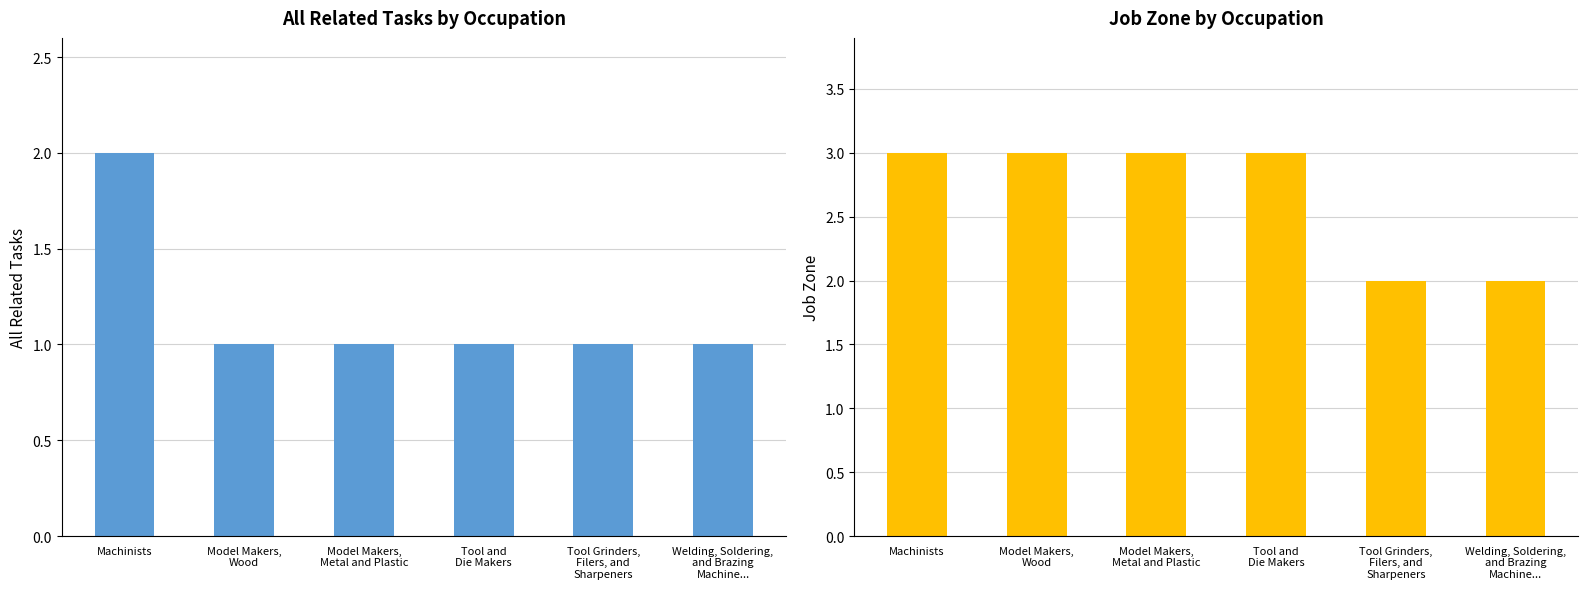

List the series in order of their overall mean, lowest first.

All Related Tasks, Job Zone